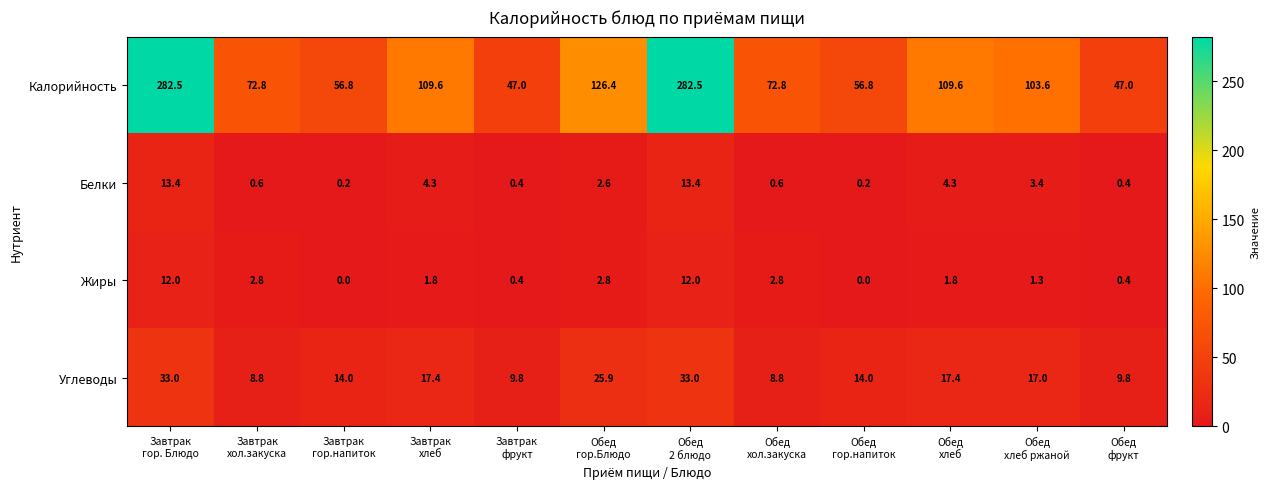

At how many categories does at least one series exceed 122?

3